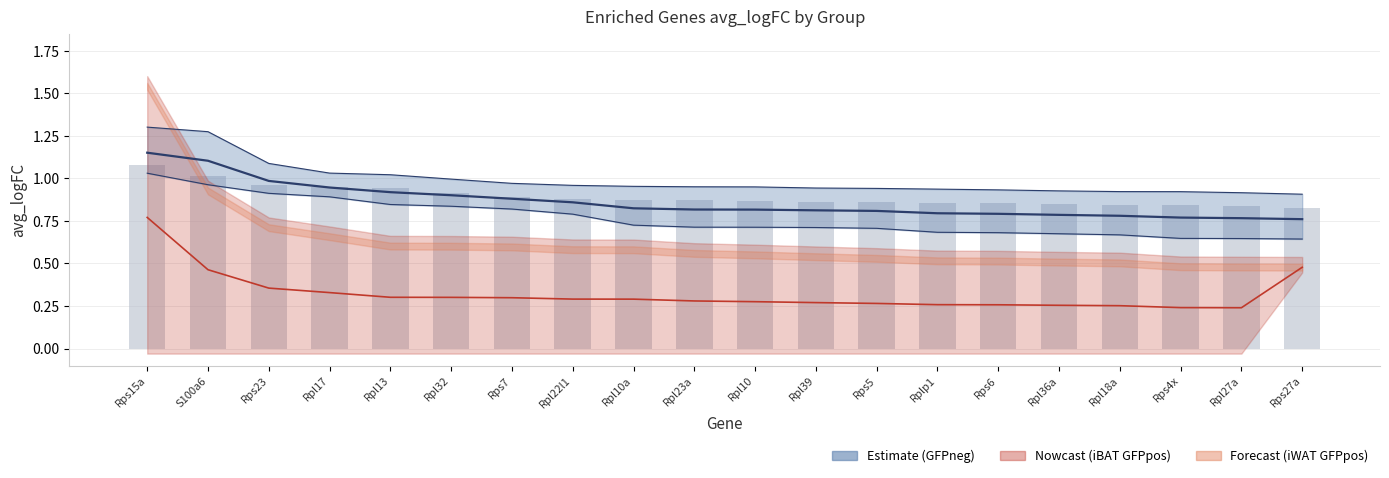

What is the maximum value shown in the chart?

1.1